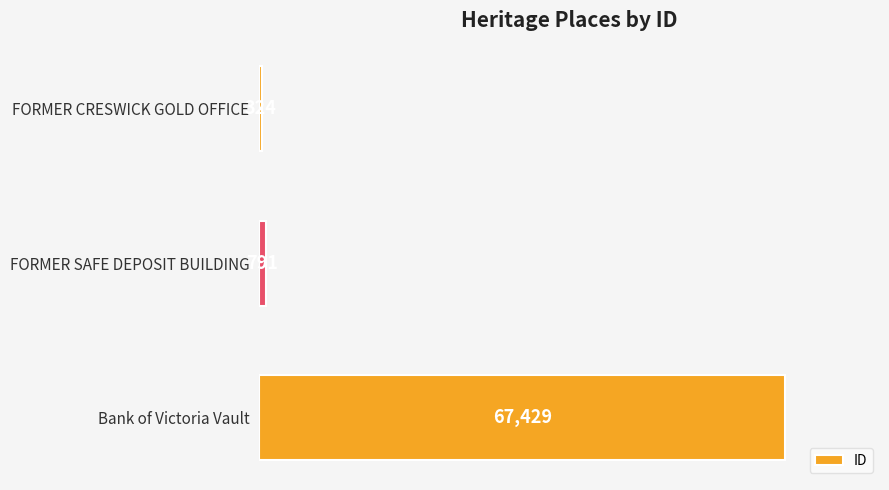

Are the bars horizontal?

Yes